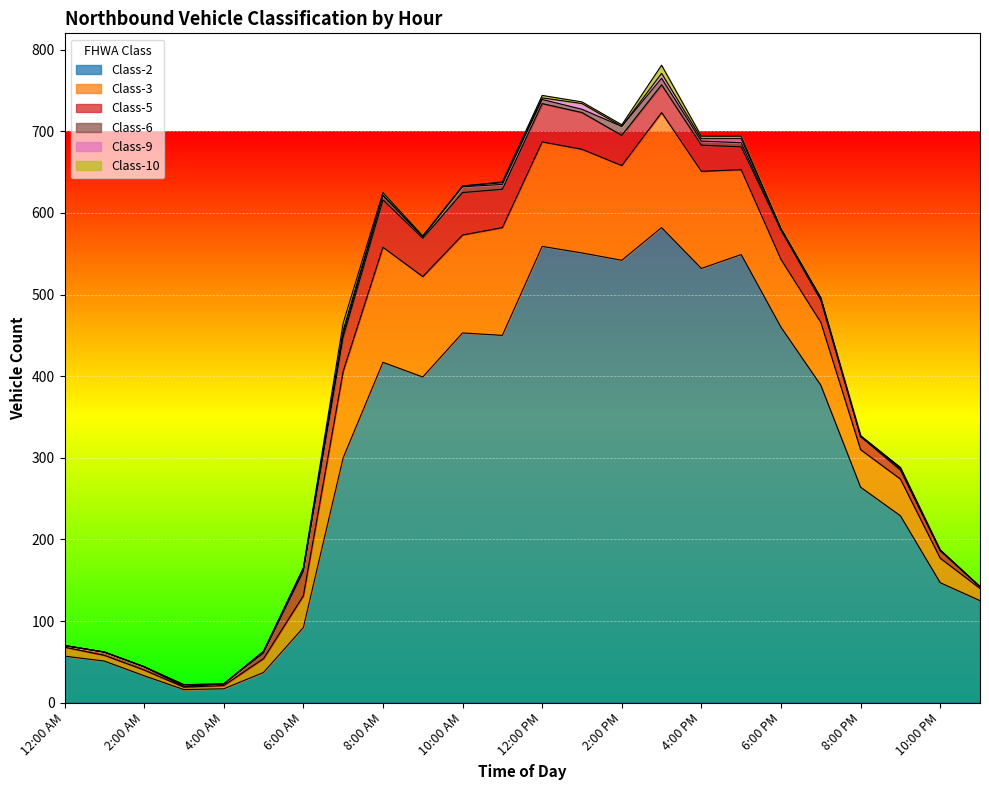

Does the chart display data point markers on the line(s)?

No